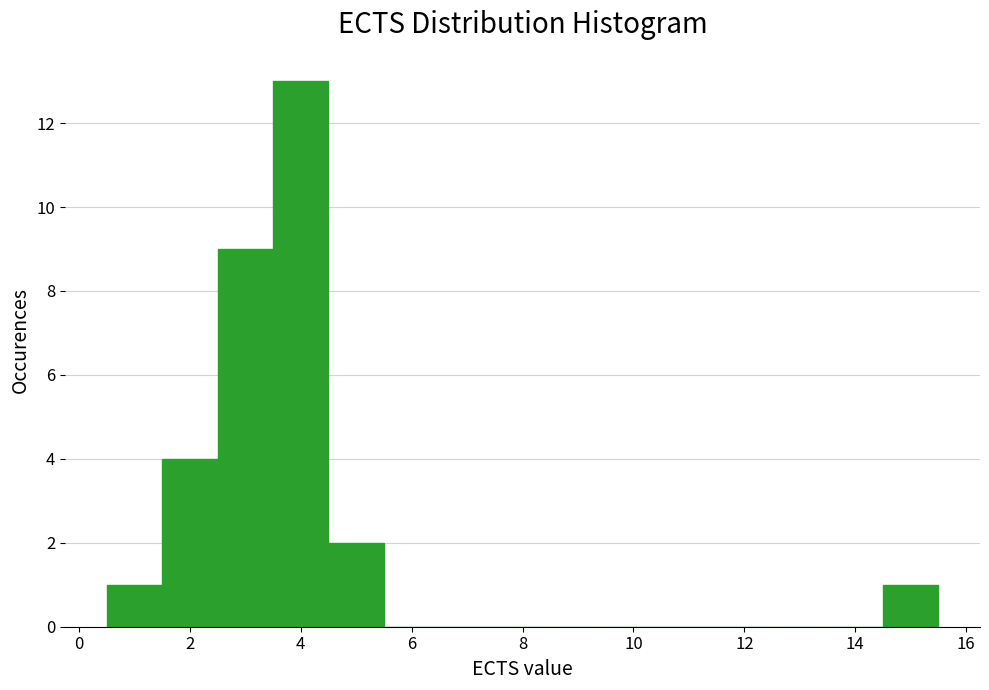

How tall is the bar that spans 0.5 to 1.5 on the x-axis? Neither the bar edges nor the heights are printed on the chart, so give them approximately, as read against the axes.

1